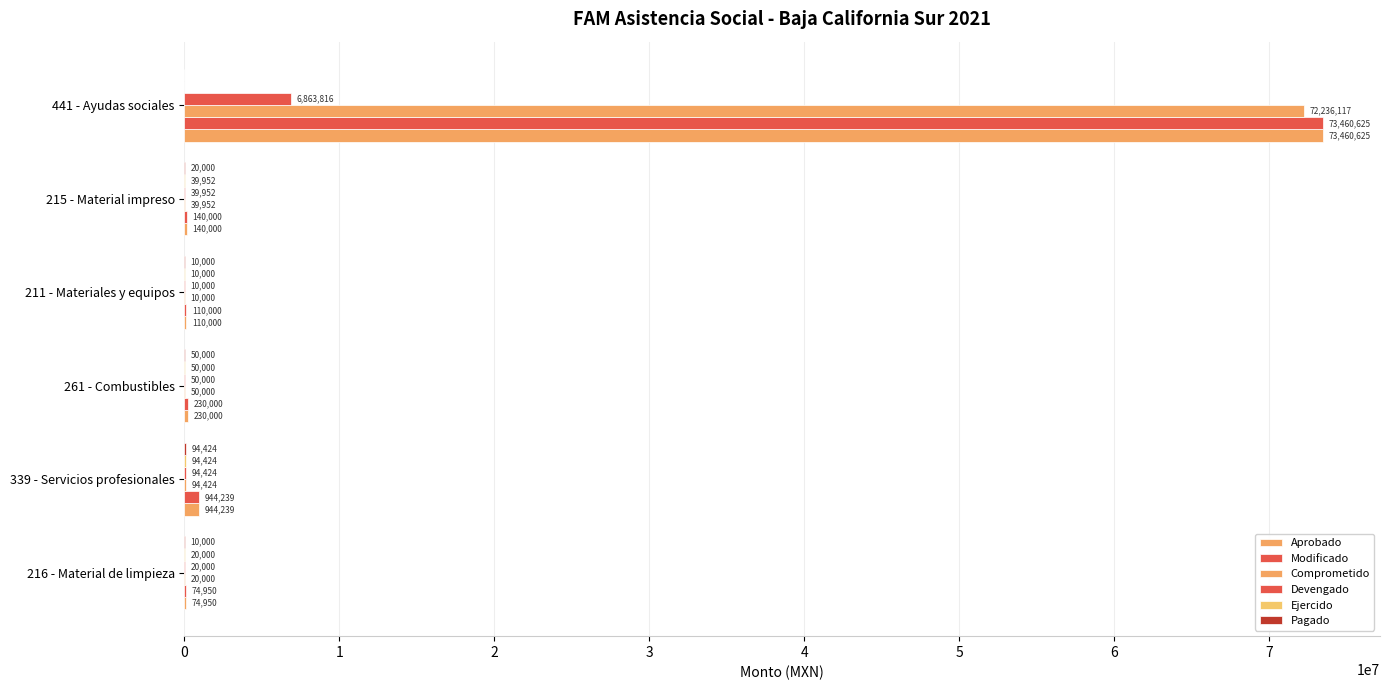

How many data points does each series have?

6